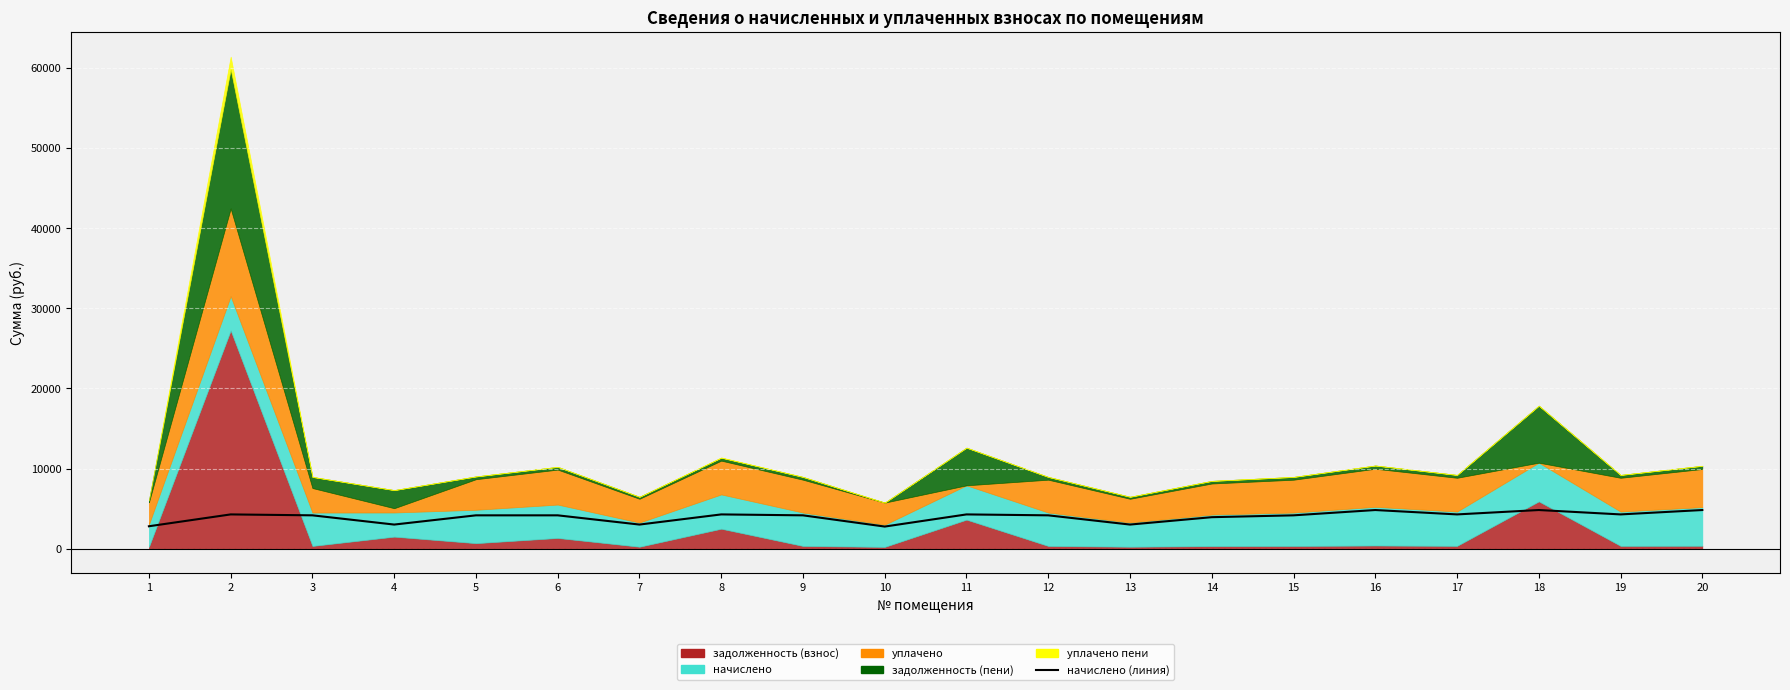

What is the value of the 1st point from the left?

2803.2